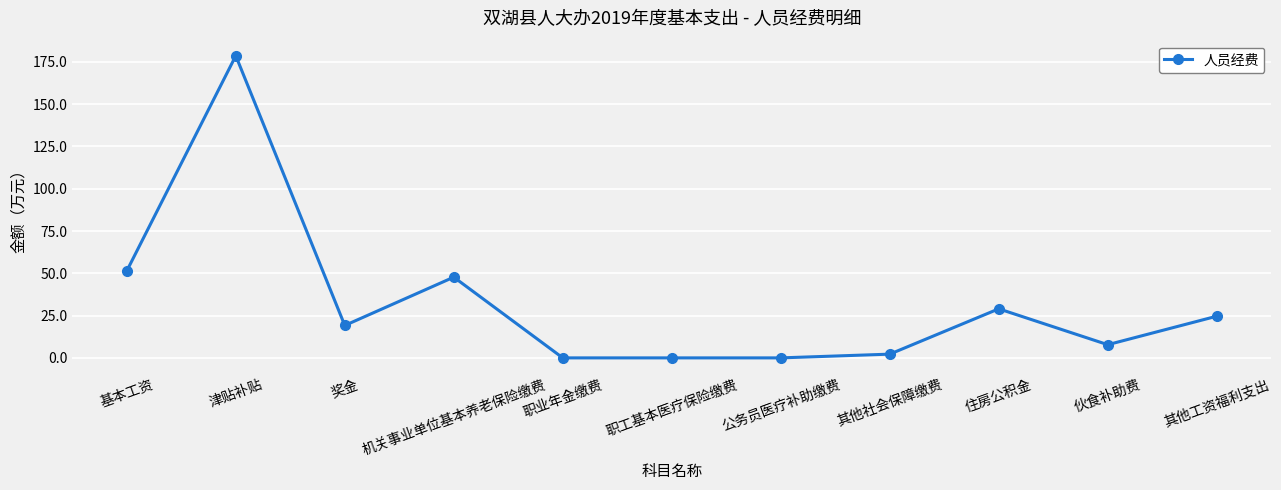

What position from the left is 伙食补助费?

10